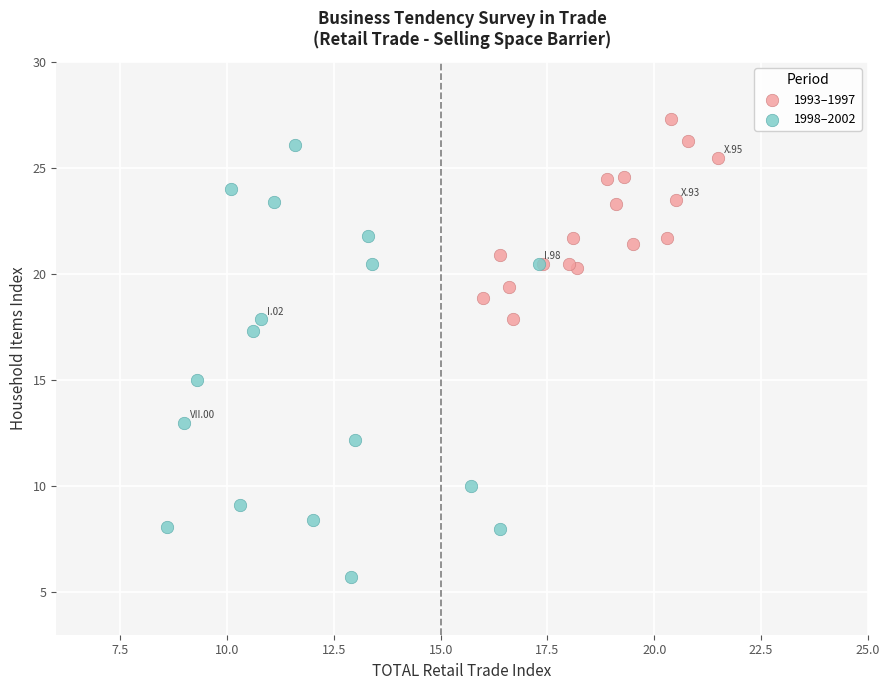

Which series reaches the maximum Y coordinate?

1993–1997